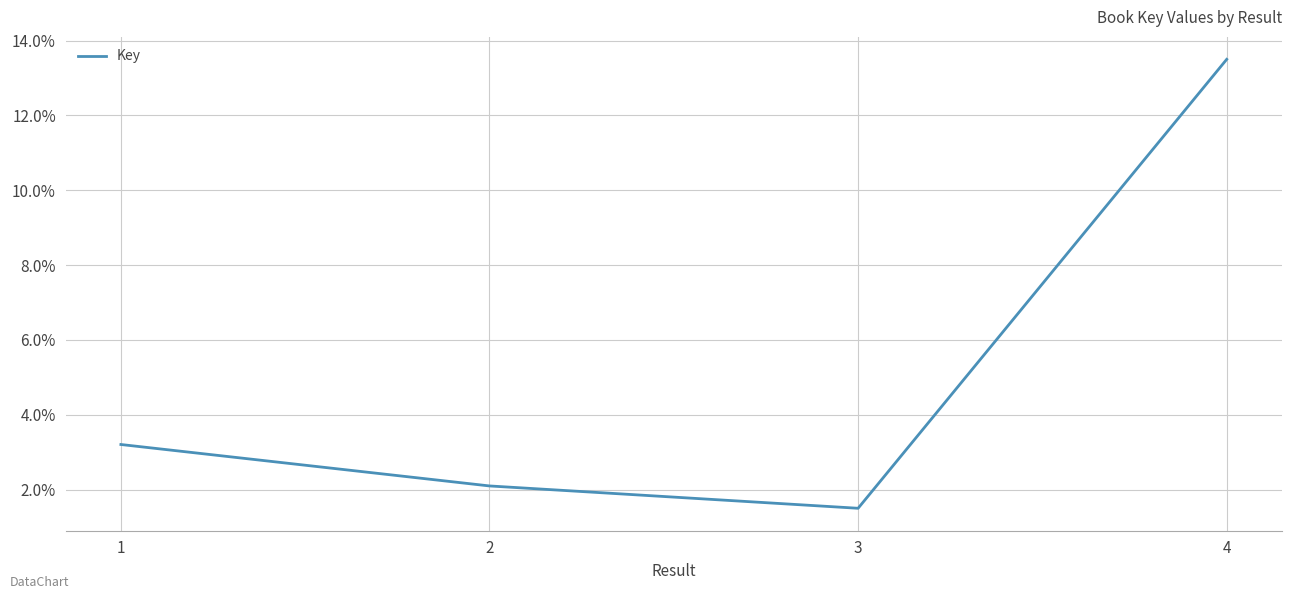

Is this an area chart (filled region under the line)?

No